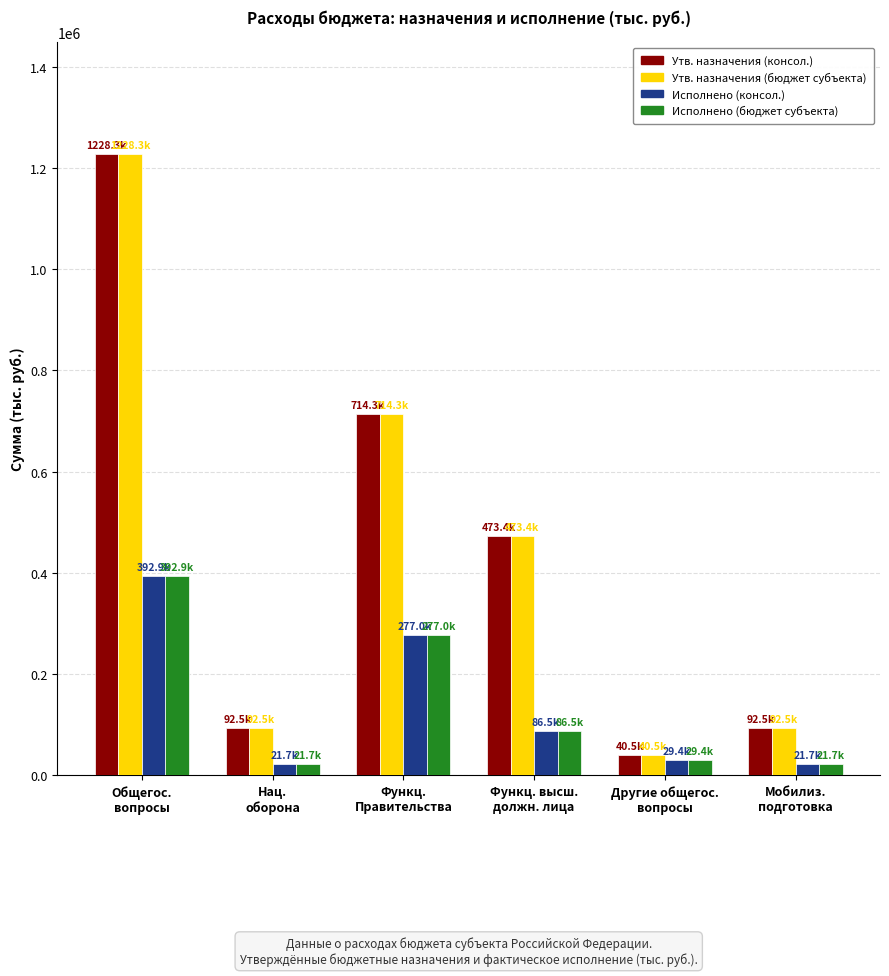

What value does the Утв. назначения (бюджет субъекта) series have at Нац.
оборона?

92470.0